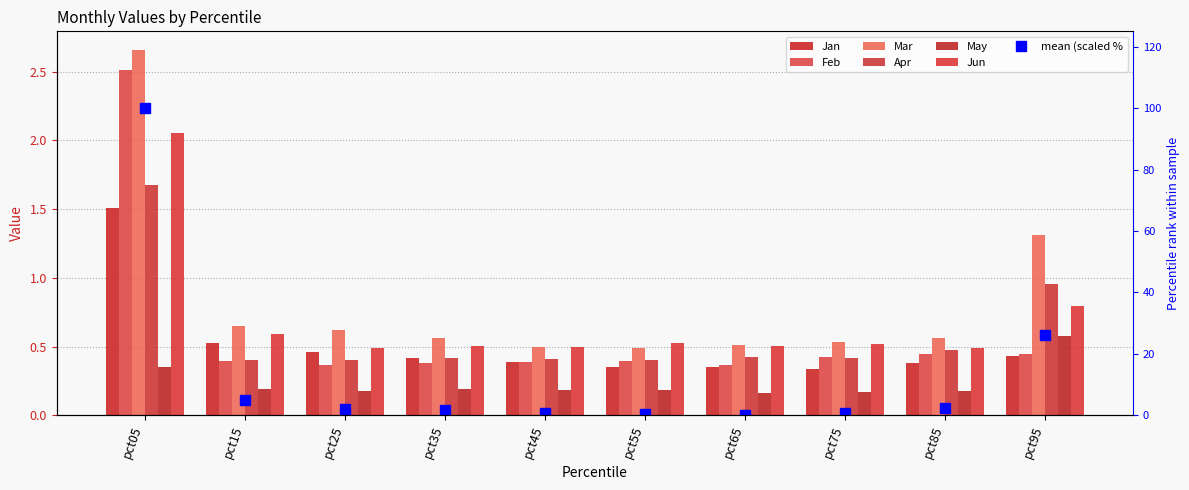

What value does the Apr series have at pct05?

1.7